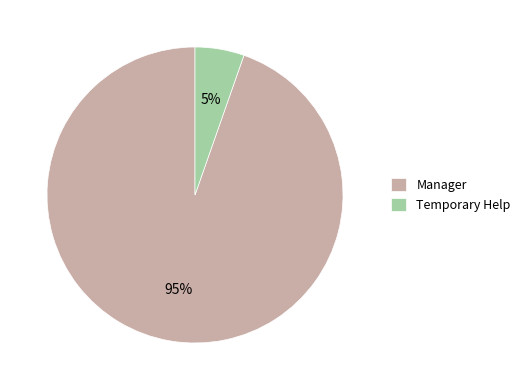

Count the number of slices in the pie.

2